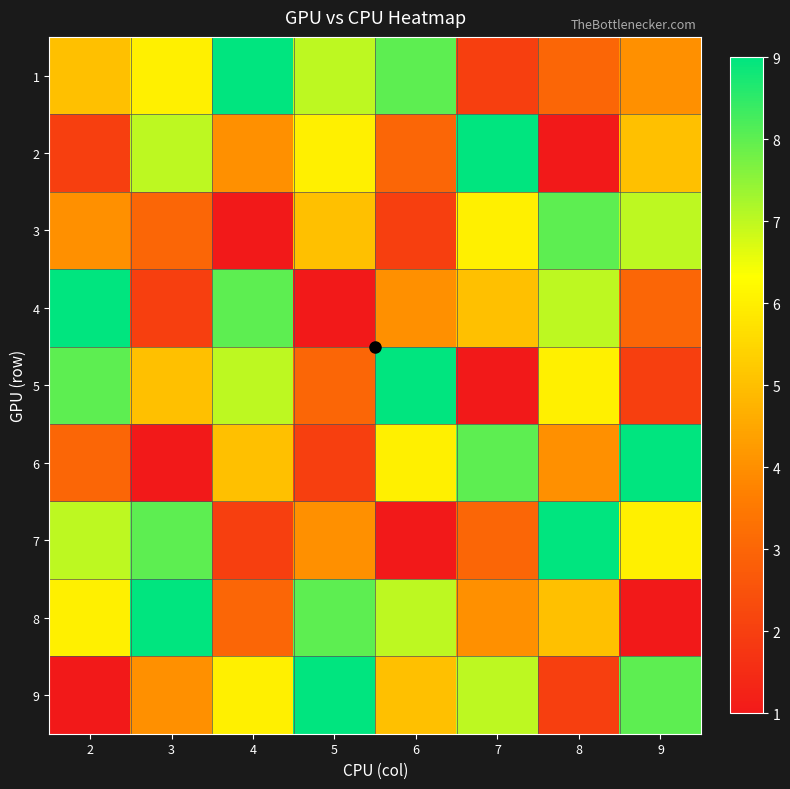

Between 8 and 5, which is larger?

5